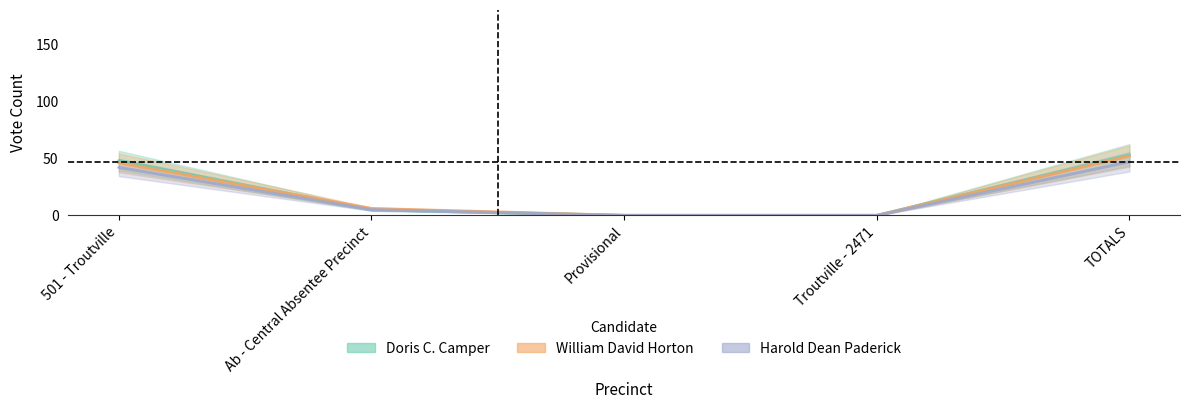

What is the label of the 4th point from the right?

Ab - Central Absentee Precinct